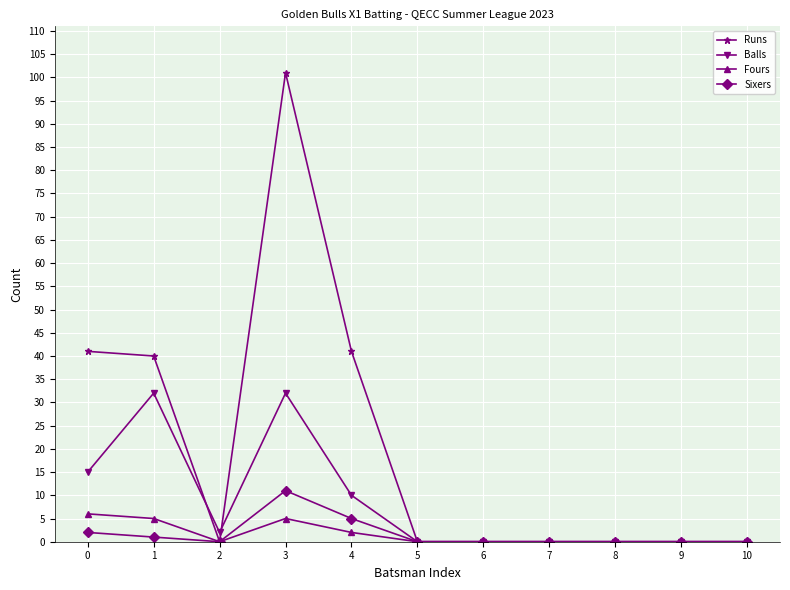

True or false: Runs has a value of -61 at 7.

False